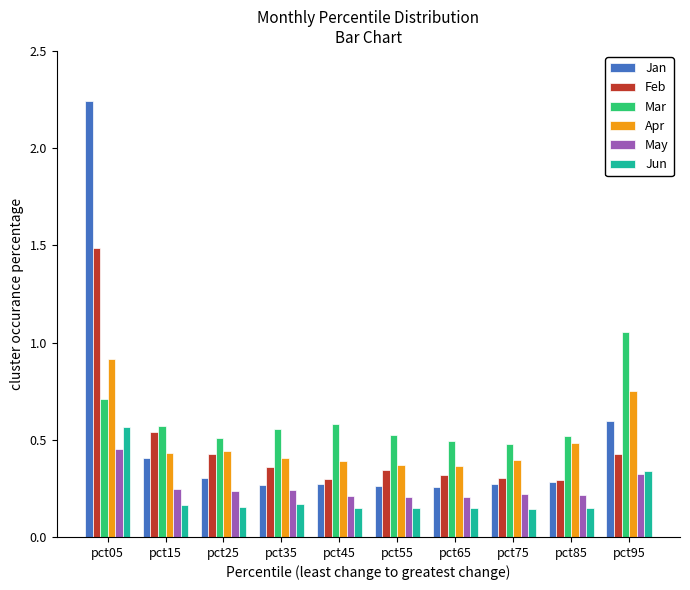

Rank the series by their maximum value, from highest to lowest.

Jan, Feb, Mar, Apr, Jun, May